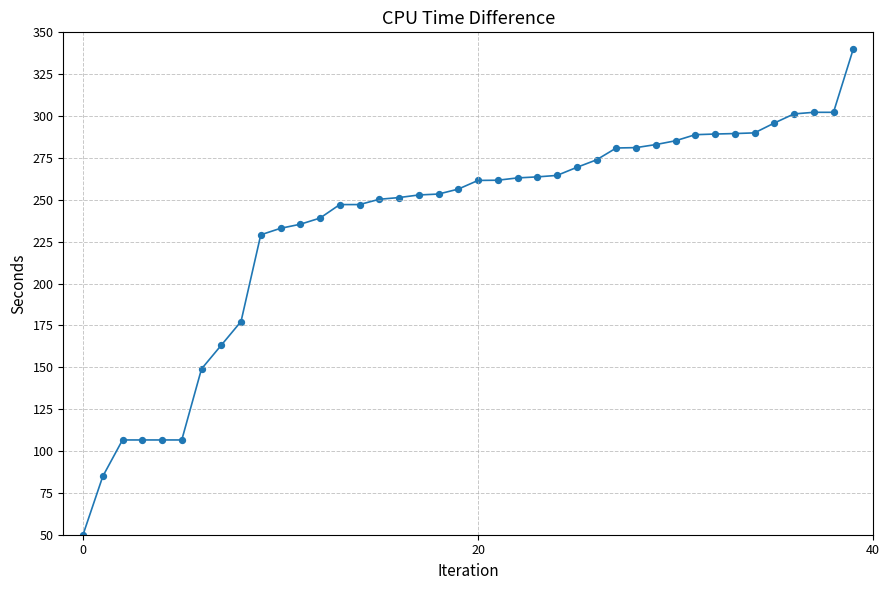

What is the smallest value displayed?

50.0